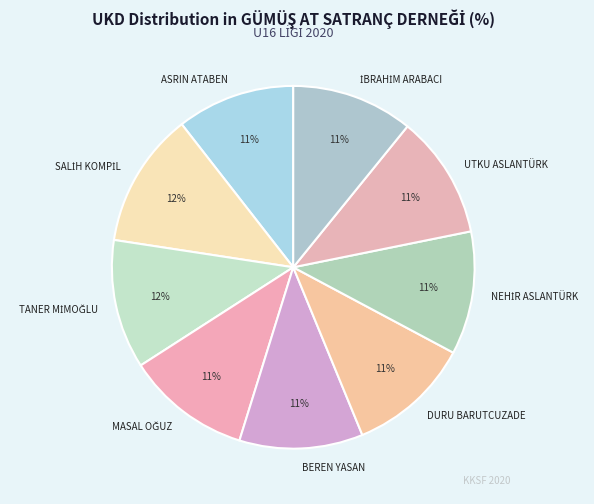

To the nearest percent, what is the combined percentage of UTKU ASLANTÜRK and ASRIN ATABEN?

22%